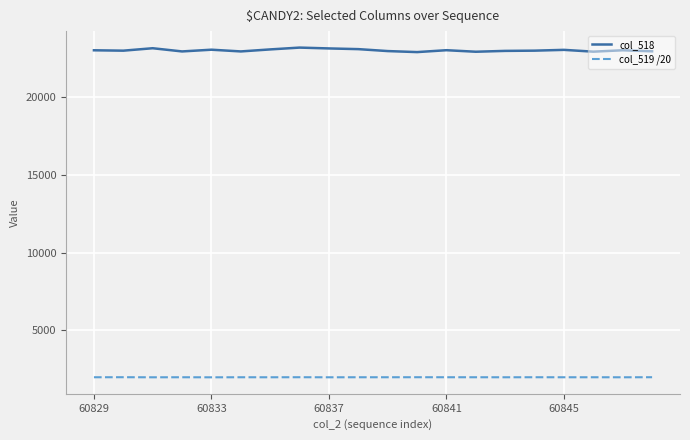

Which series has the widest spread of values?

col_518